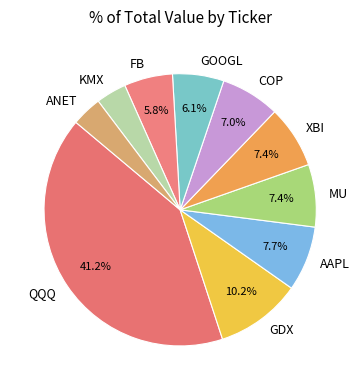

Is it true that XBI is 7% of the pie?

True